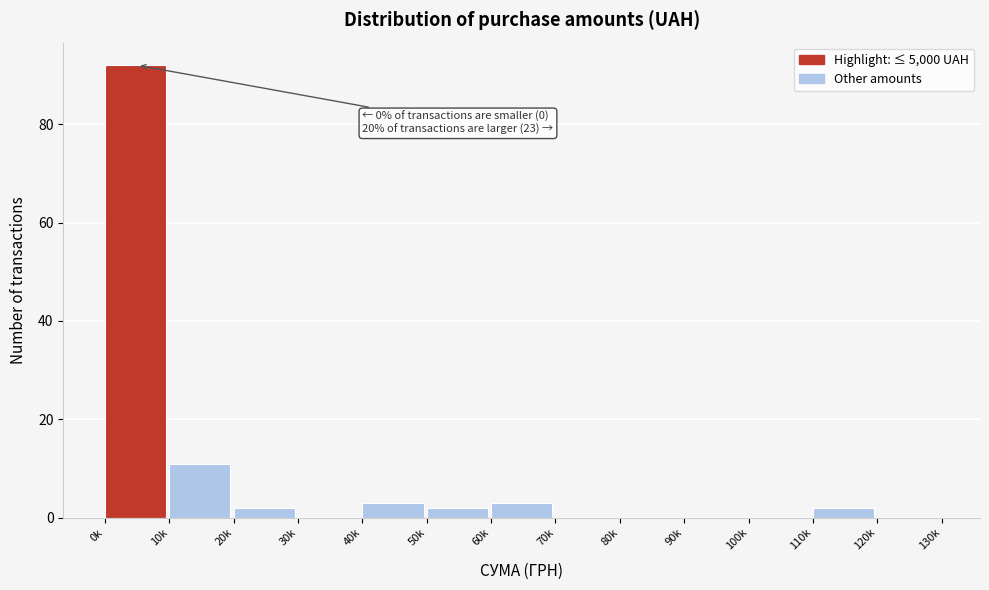

Reading left to right, list all the values displayed in this chart.

0k=92	10k=11	20k=2	30k=0	40k=3	50k=2	60k=3	70k=0	80k=0	90k=0	100k=0	110k=2	120k=0